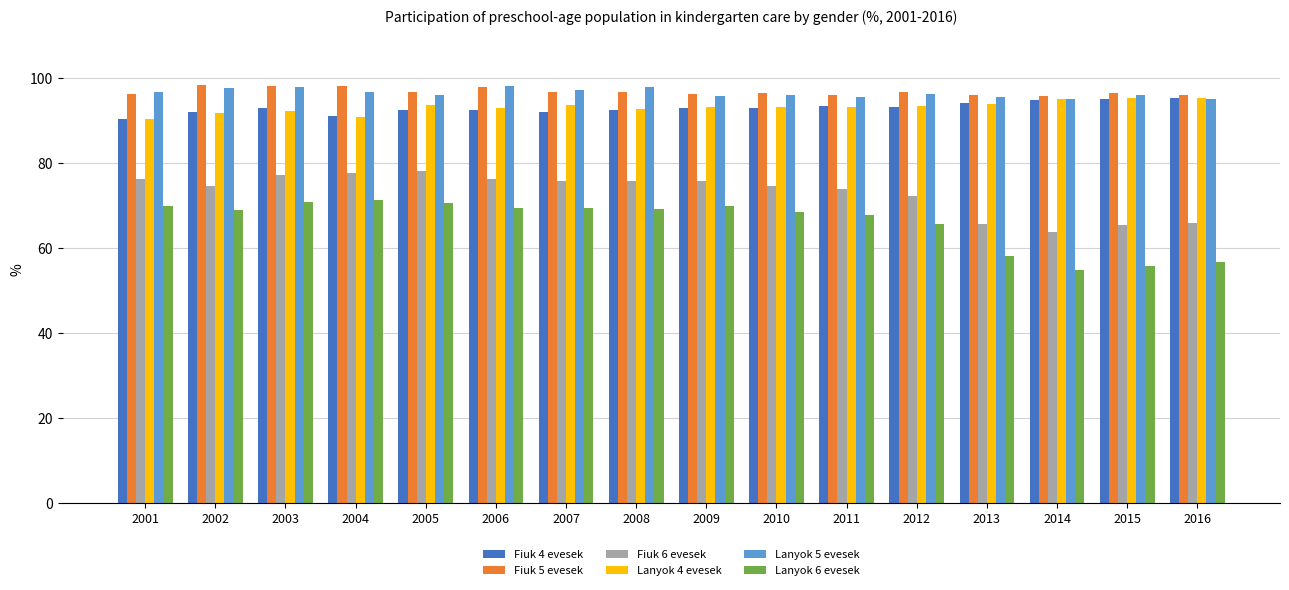

Which series has the largest range (max minus min)?

Lanyok 6 evesek